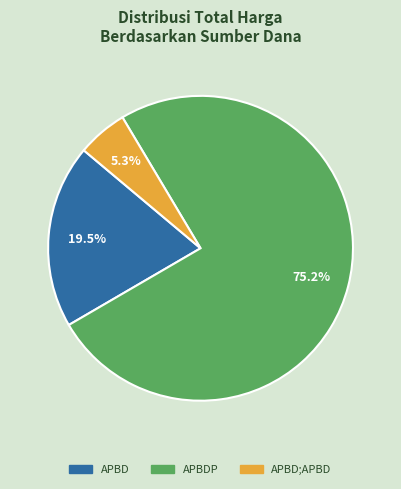

How many slices are in this pie chart?

3